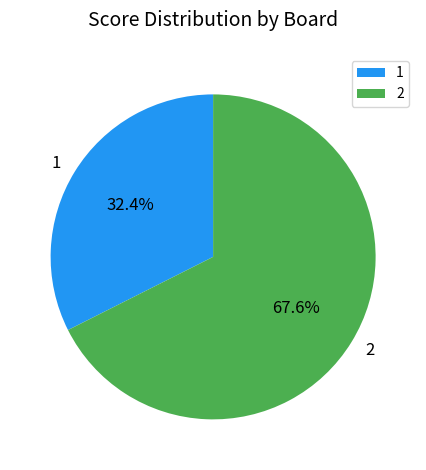

Is 2 the majority of the pie?

Yes